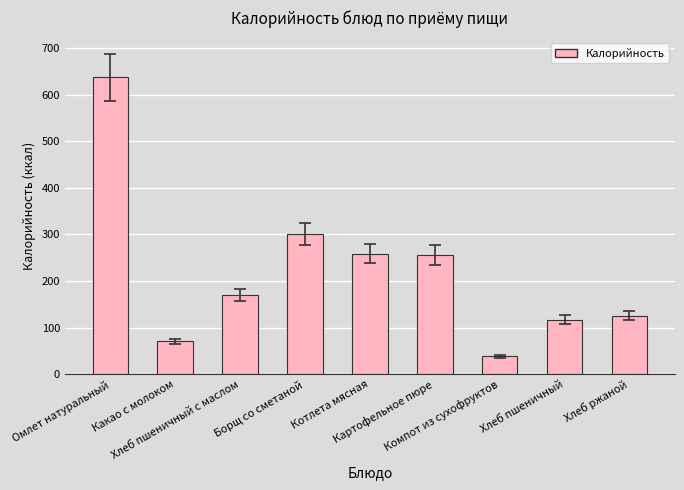

How many series are shown in this chart?

1